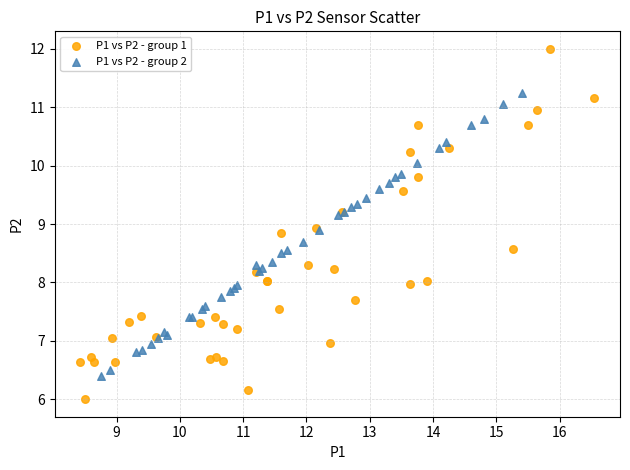

Which series has the largest Y range (max minus min)?

P1 vs P2 - group 1